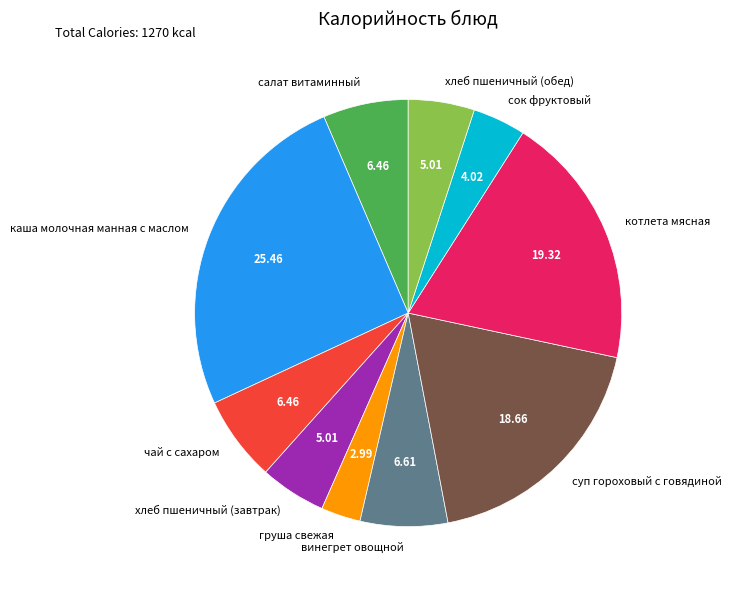

Is there any slice that represents more than half of the pie?

No